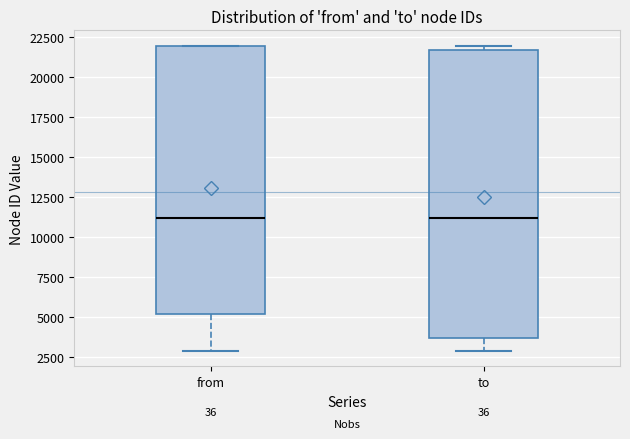

Reading left to right, read every box against the y-axis: the position of its median line, the range the box covers, and the ends of its whiskers. The values are not printed on the chart, so give them approximately, as read against the axis.

from: median 11000, box 5000 to 22000, whiskers 3000 to 22000
to: median 11000, box 3500 to 21500, whiskers 3000 to 22000